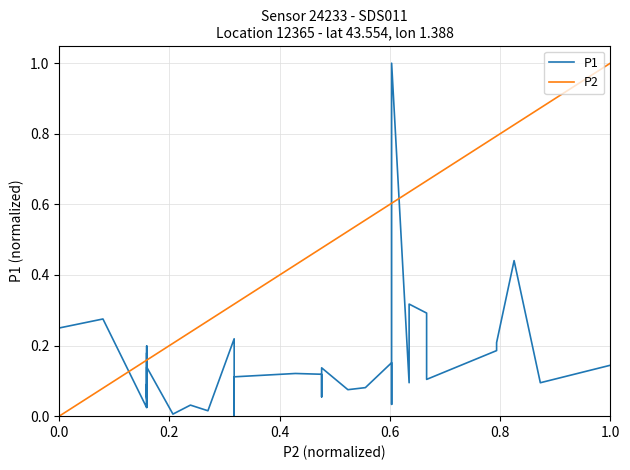

How many categories are shown in the chart?

40